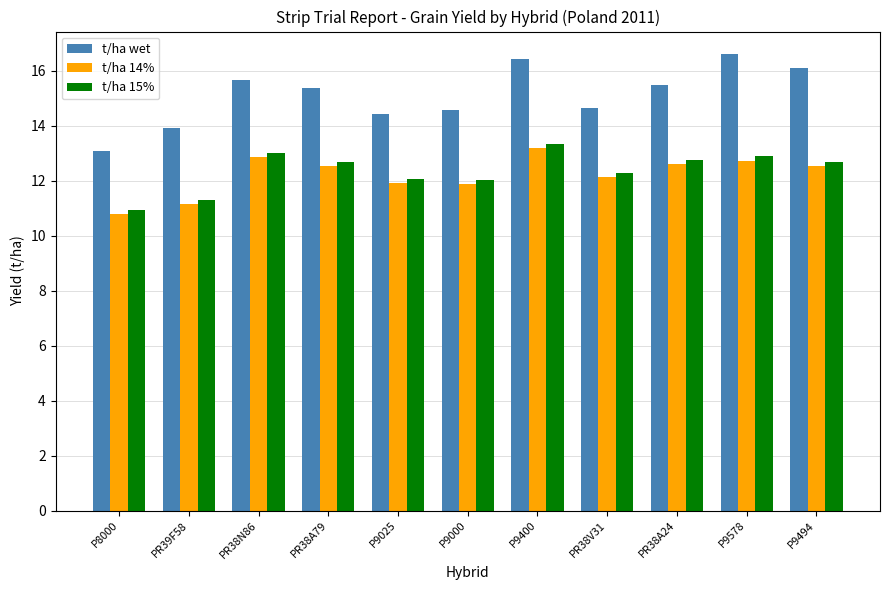

What is the sum of the t/ha wet values at PR38V31 and PR38A24?

30.1